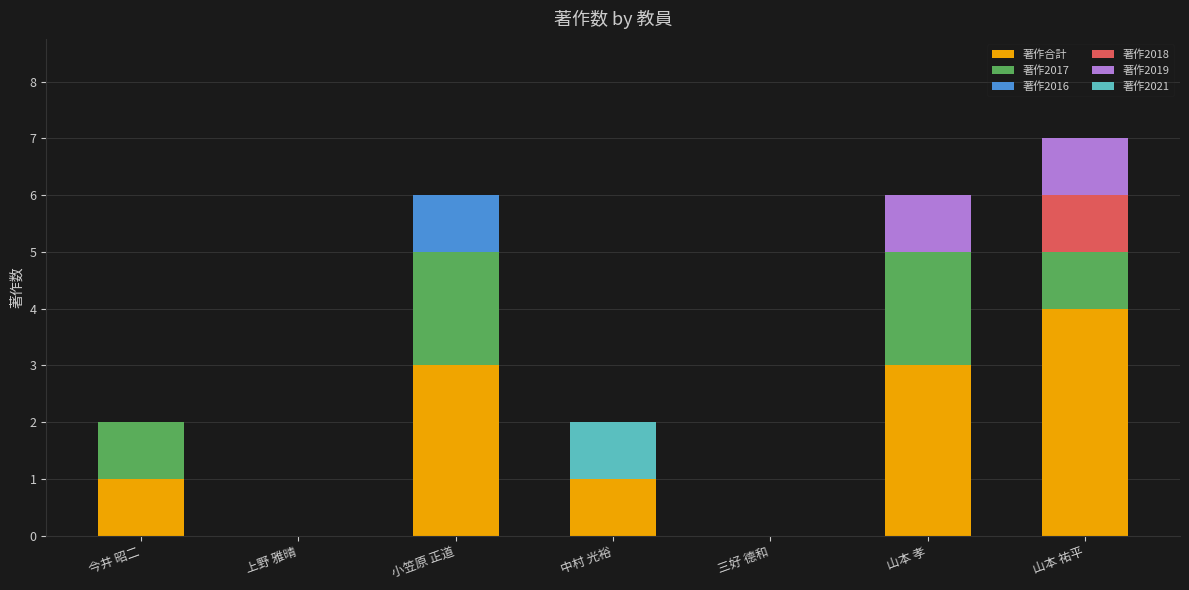

Are the bars grouped side by side (vs. stacked)?

No